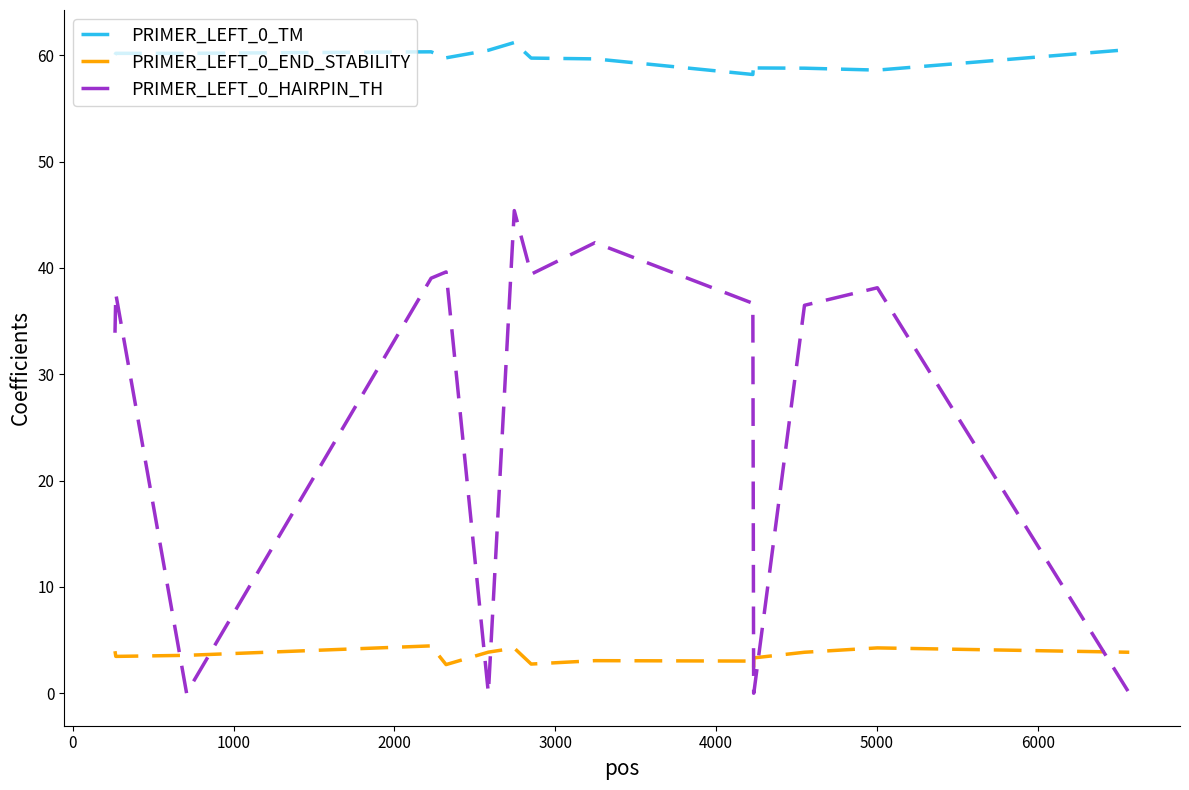

Which series has the largest total across all categories?

PRIMER_LEFT_0_TM